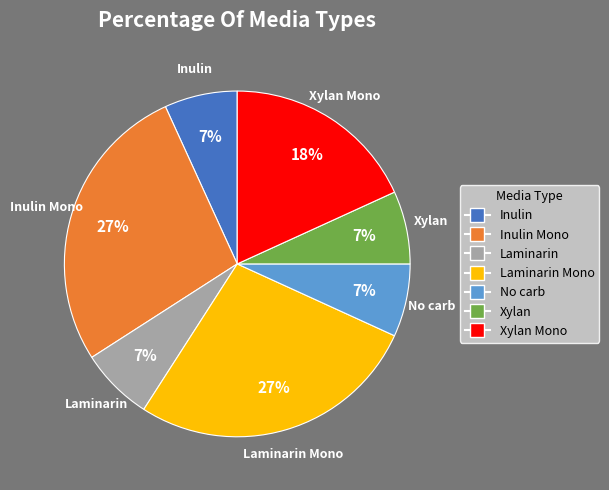

Is there any slice that represents more than half of the pie?

No